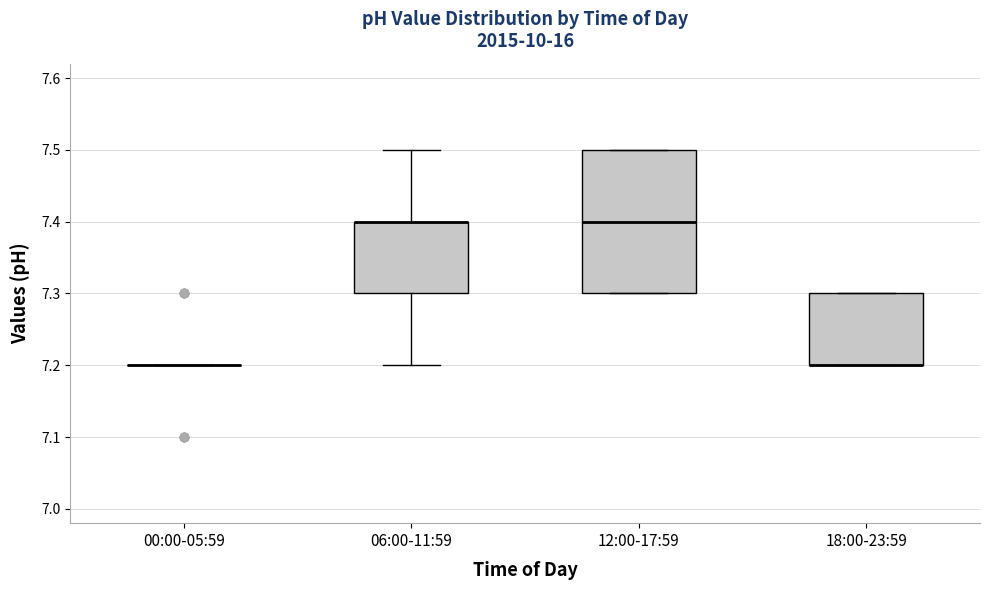

Comparing the boxes themselves (not the whiskers), which one is the tallest?

12:00-17:59